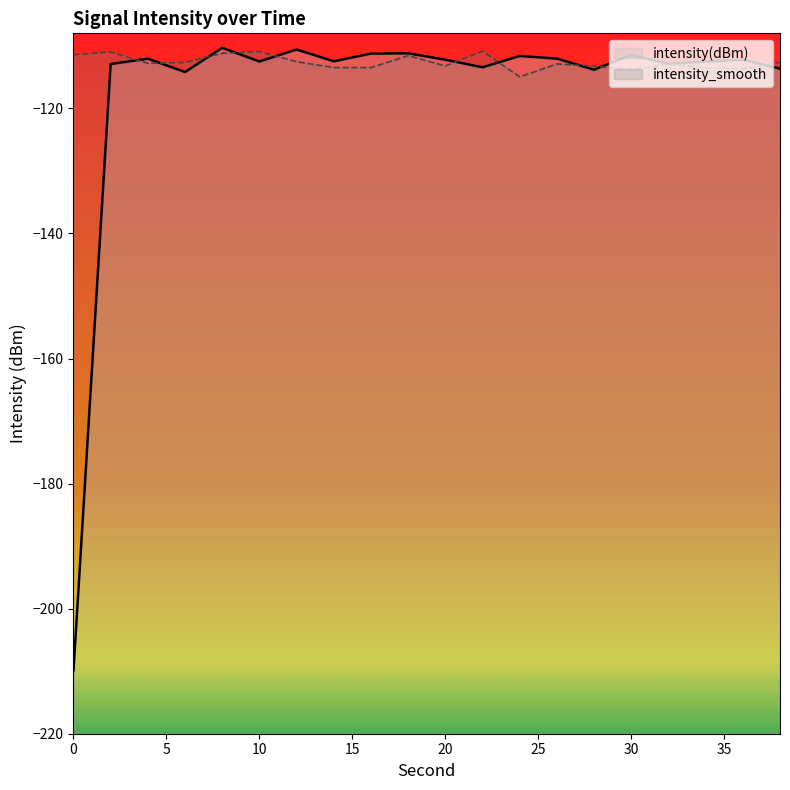

At how many categories does at least one series exceed -147?

20